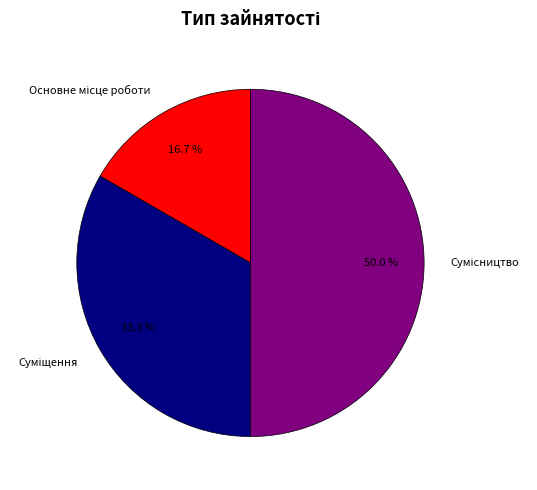

To the nearest percent, what is the difference between the Основне місце роботи and Суміщення slice percentages?

17%